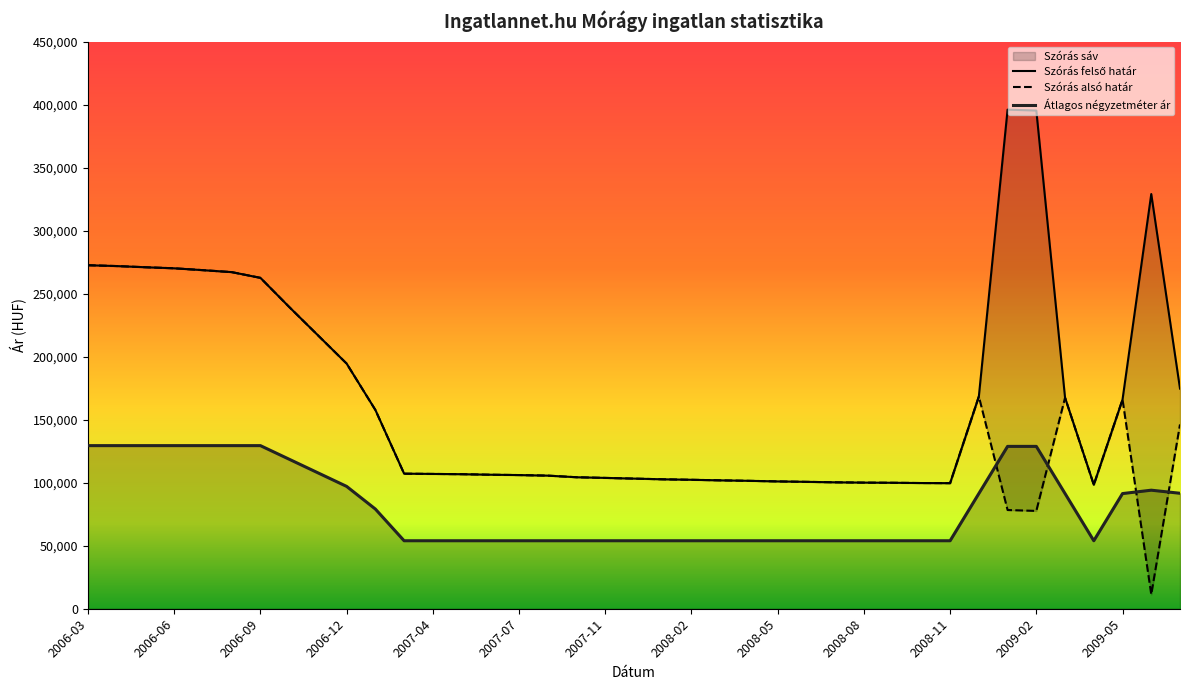

What is the maximum value shown in the chart?

396009